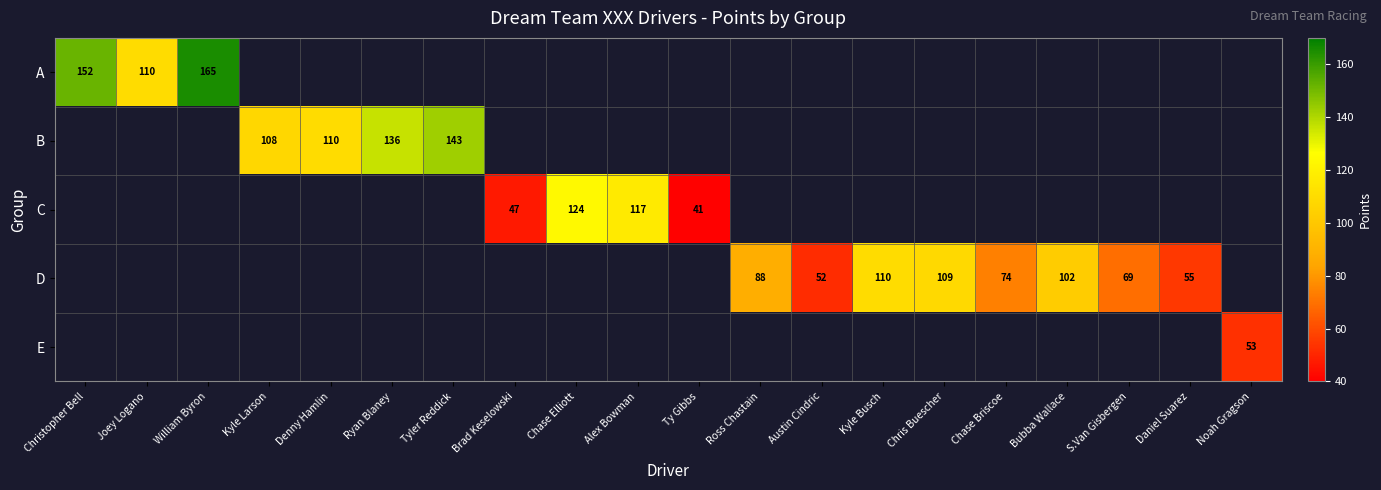

List the series in order of their peak value, highest first.

A, B, C, D, E